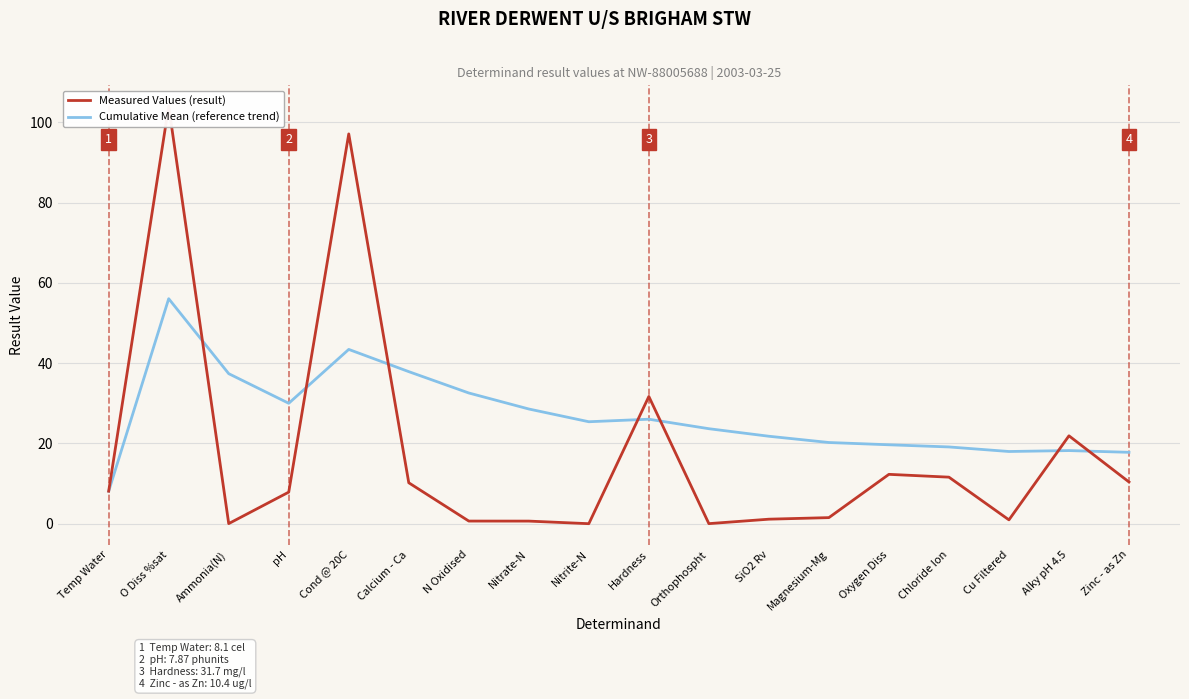

What is the value of the Measured Values (result) point at the 4th from the left?

7.9